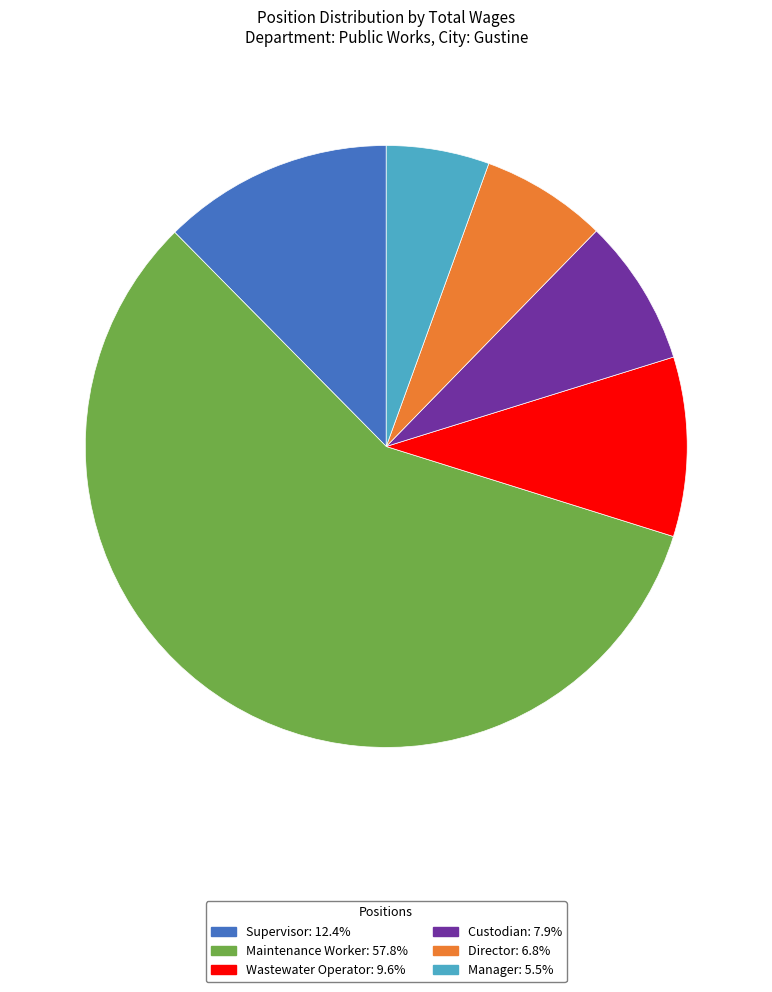

Count the number of slices in the pie.

6